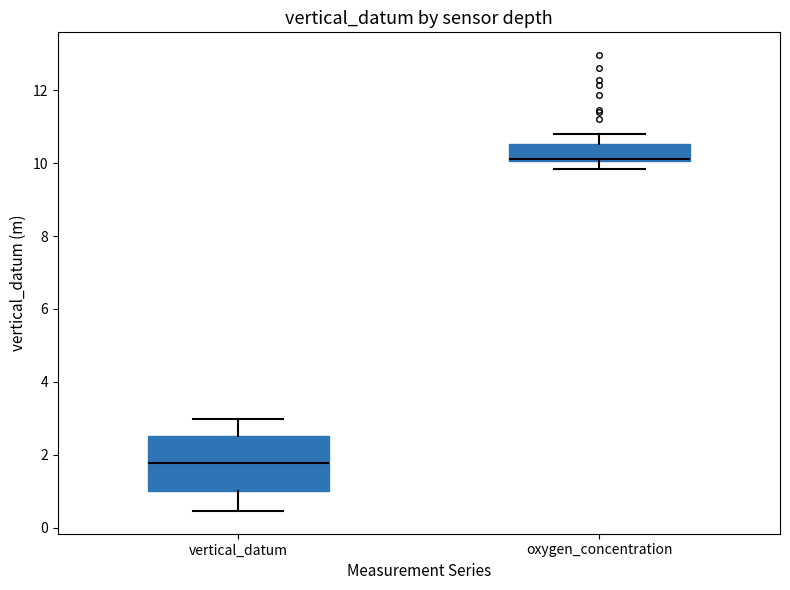

Reading left to right, transcribe this box plot: for each box, give where its median line is, the range the box spans, and where its two whiskers end, as read against the y-axis. The values are not printed on the chart, so give them approximately, as read against the axis.

vertical_datum: median 1.8, box 1.0 to 2.6, whiskers 0.4 to 3.0
oxygen_concentration: median 10.2, box 10.0 to 10.6, whiskers 9.8 to 10.8